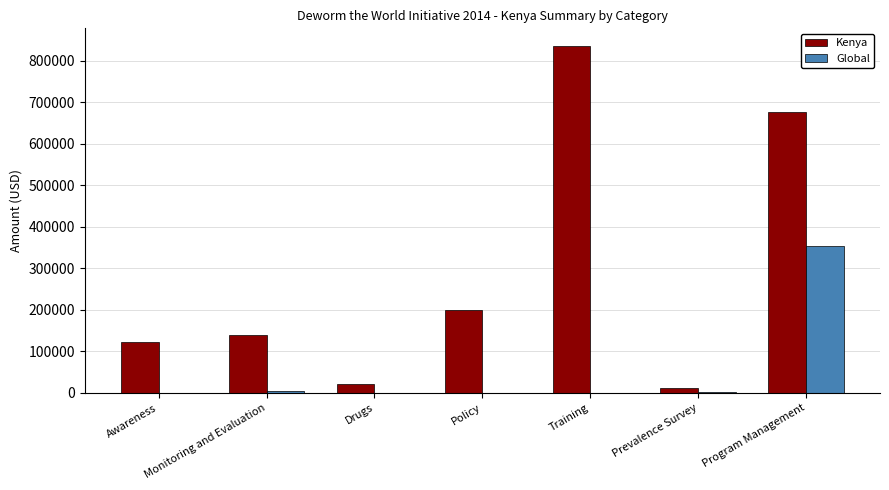

Is it true that Kenya equals 140038.6 at Policy?

False